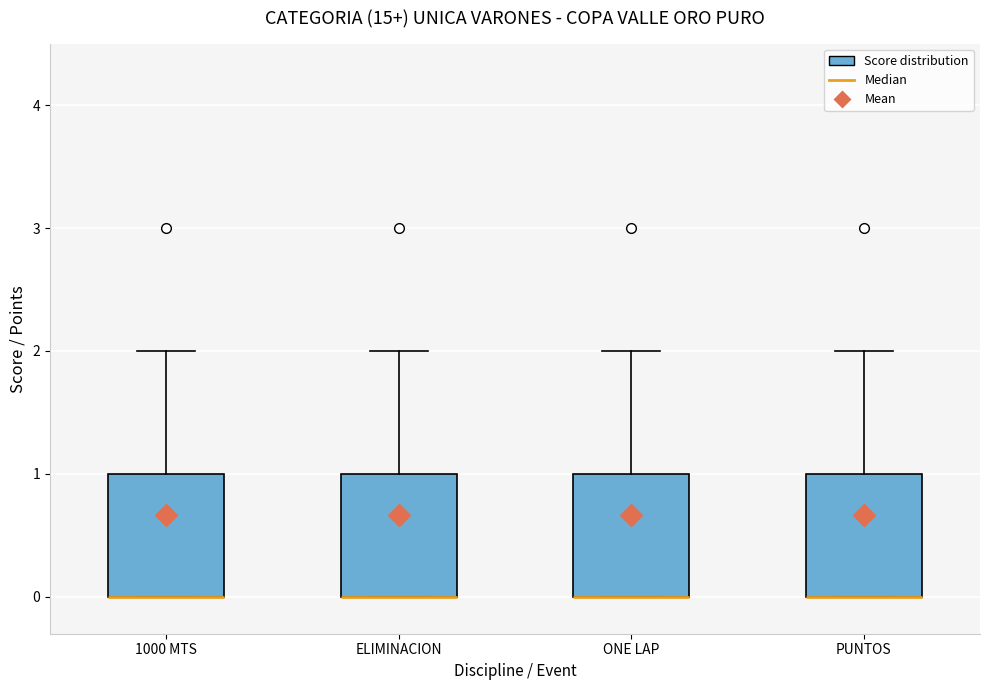

Reading left to right, read every box against the y-axis: the position of its median line, the range the box covers, and the ends of its whiskers. The values are not printed on the chart, so give them approximately, as read against the axis.

1000 MTS: median 0 (drawn on the box's lower edge), box 0 to 1, whiskers 0 to 2
ELIMINACION: median 0 (drawn on the box's lower edge), box 0 to 1, whiskers 0 to 2
ONE LAP: median 0 (drawn on the box's lower edge), box 0 to 1, whiskers 0 to 2
PUNTOS: median 0 (drawn on the box's lower edge), box 0 to 1, whiskers 0 to 2